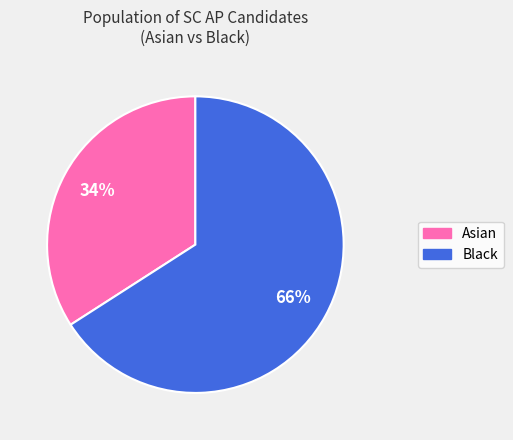

Which category has the smallest portion of the pie?

Asian